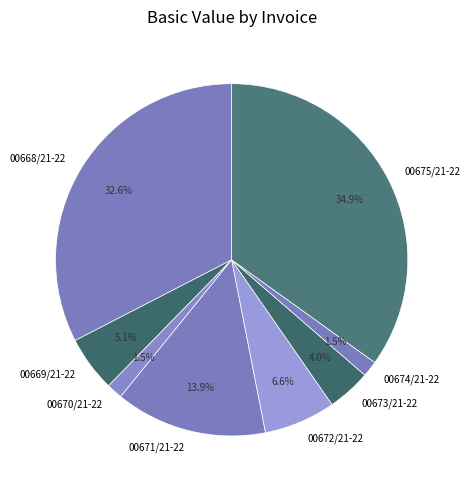

Does 00668/21-22 account for over 50% of the chart?

No